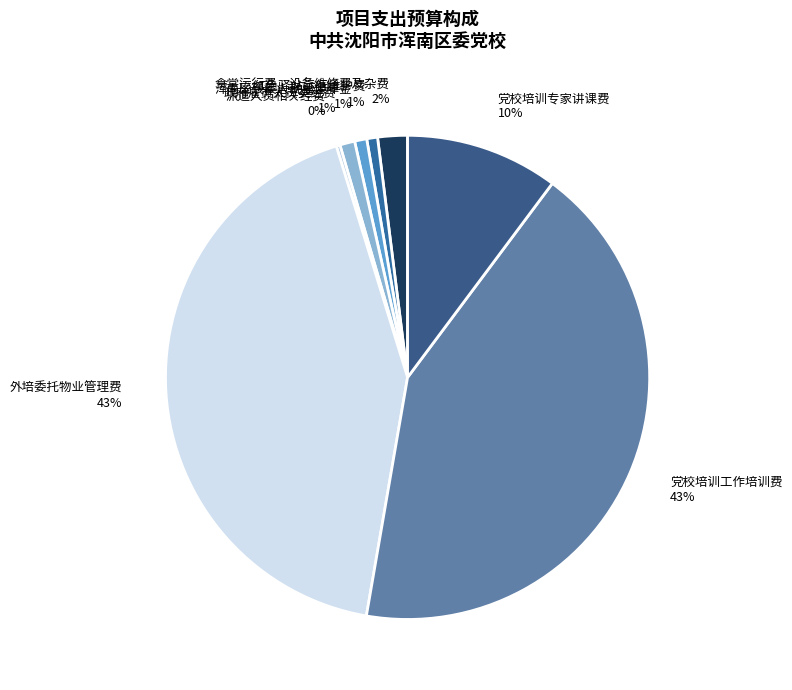

To the nearest percent, what is the difference between the 食堂运行费、设备维修费及杂费 2% and 浑南区残疾人就业保障金 1% slice percentages?

1%